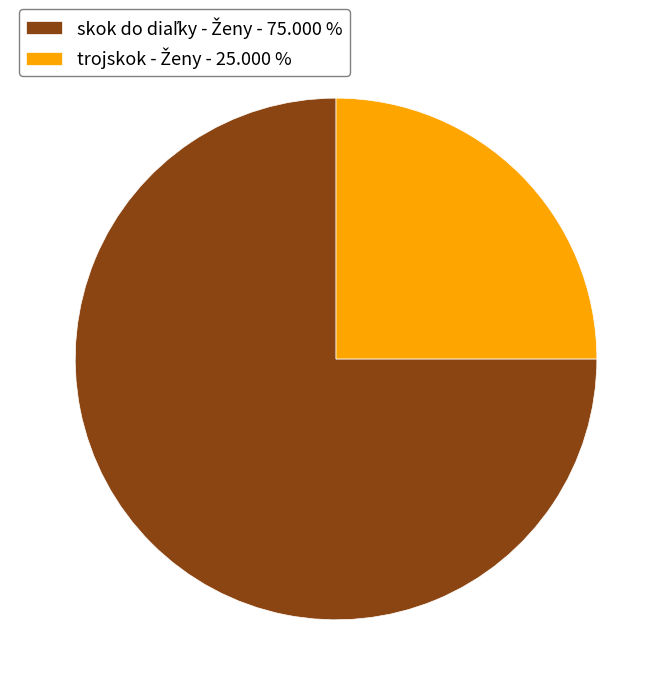

Is there a majority slice in this chart?

Yes